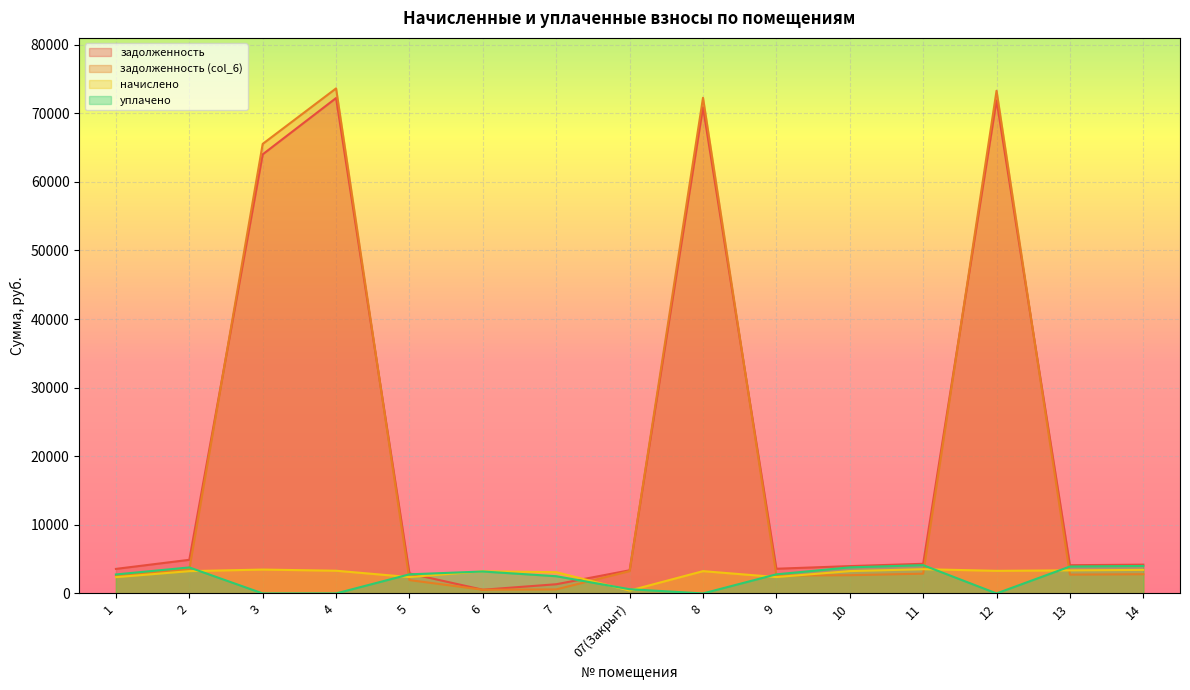

At how many categories does at least one series exceed 44398?

4